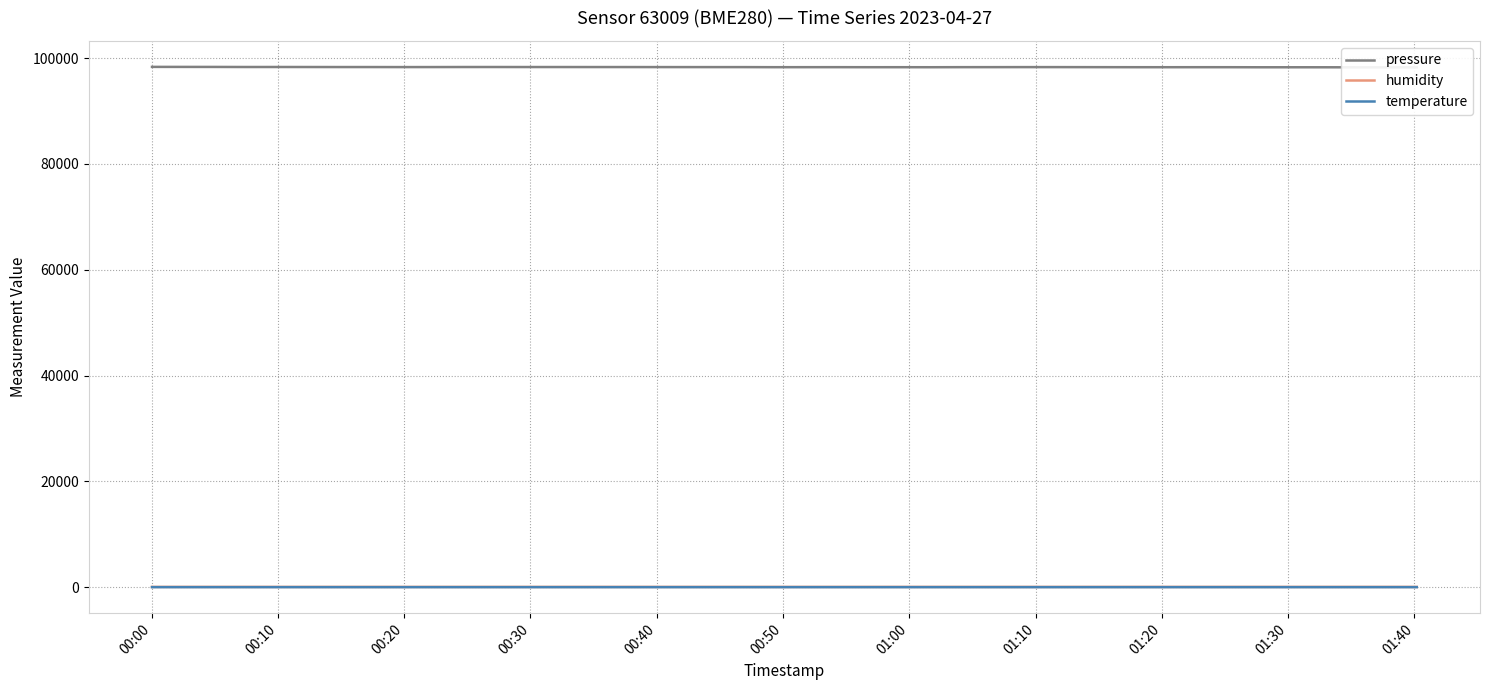

Is this an area chart (filled region under the line)?

No